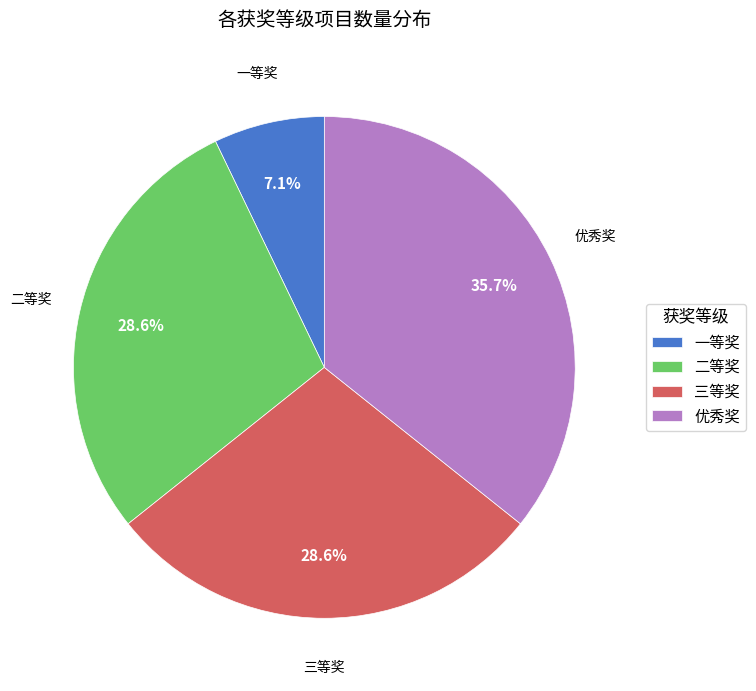

To the nearest percent, what portion does 一等奖 represent?

7%